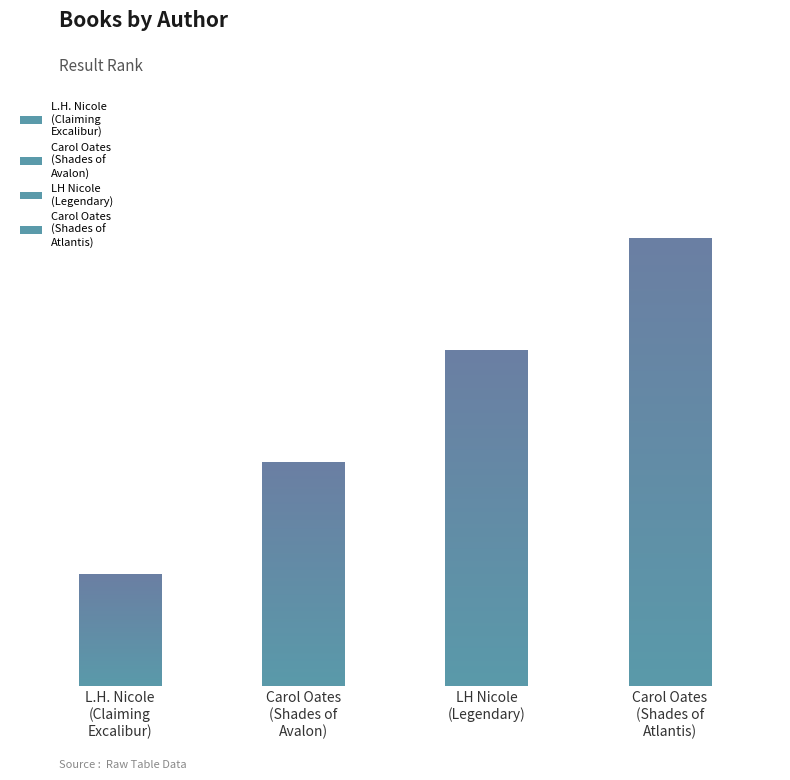

Reading right to left, extract all data points from this chart.

4	3	2	1